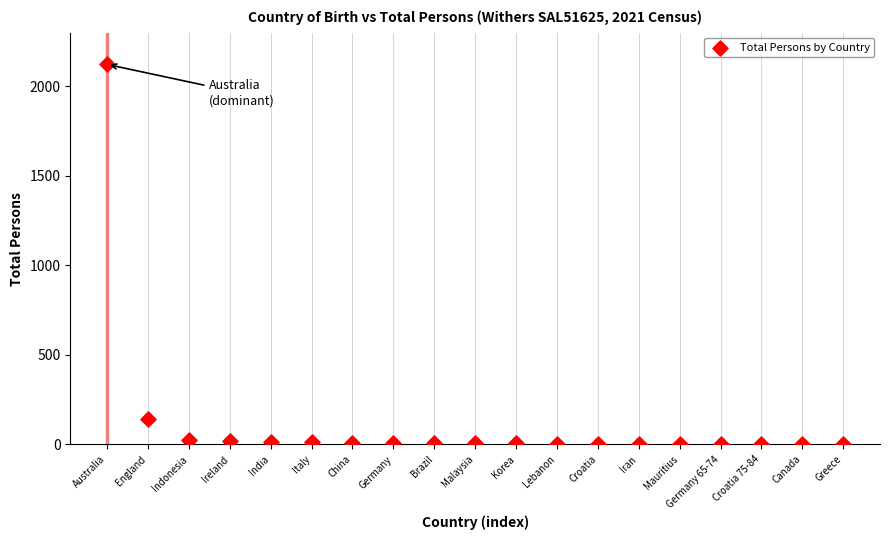

What is the range of Y values (max minus min)?

2120